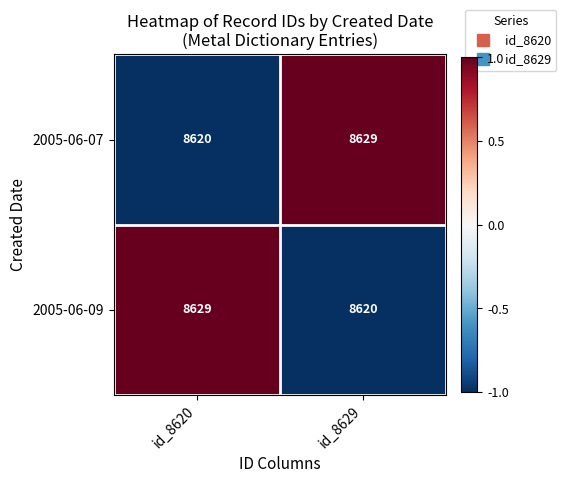

At which label is 2005-06-09 closest to 8624?

id_8629